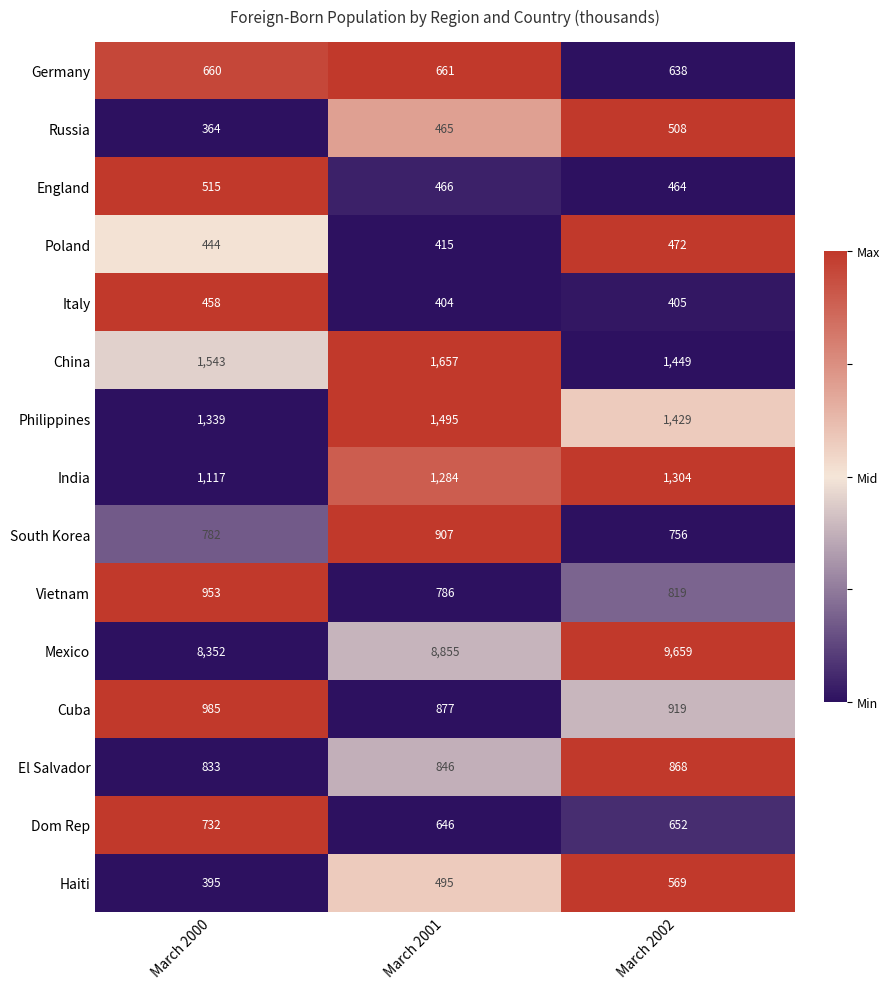

What is the average value of the China series?

1550